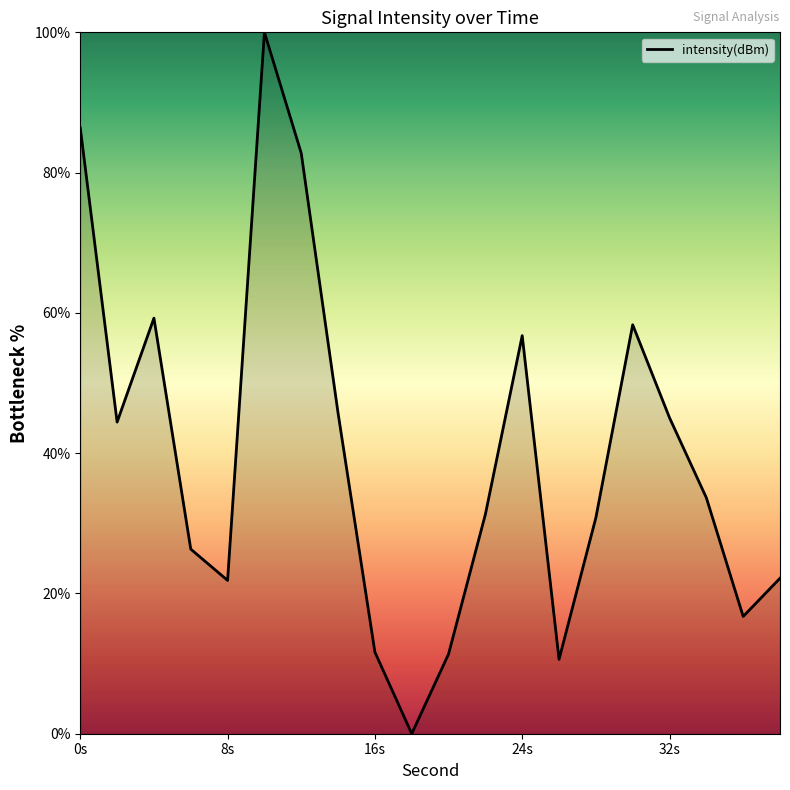

Does the chart display data point markers on the line(s)?

No